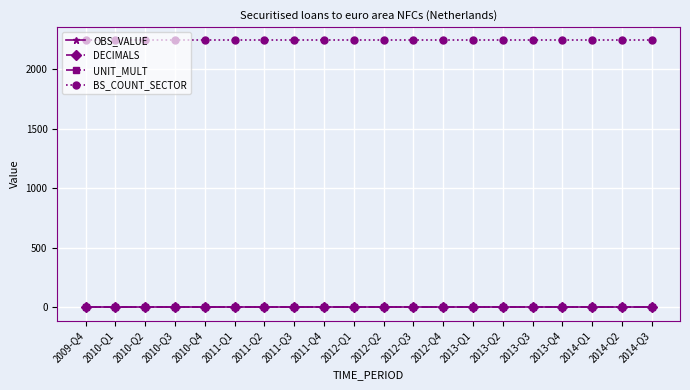

Is the value of DECIMALS at 2012-Q3 greater than the value of UNIT_MULT at 2011-Q1?

No